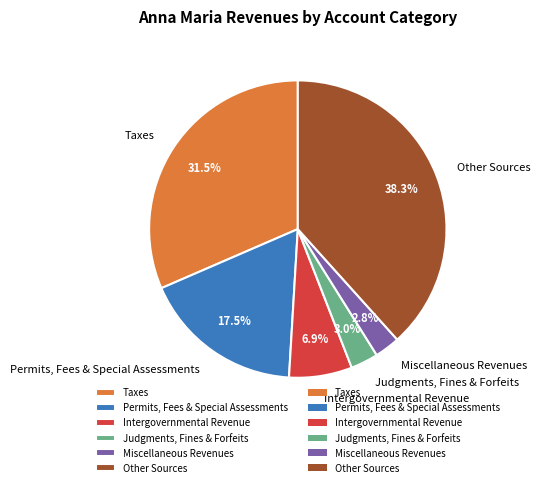

What is the largest slice in the pie chart?

Other Sources